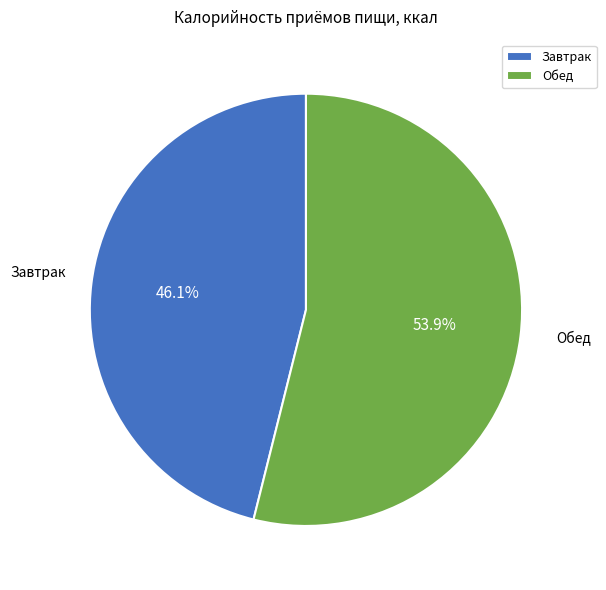

What portion of the pie excludes Завтрак?

53.9%